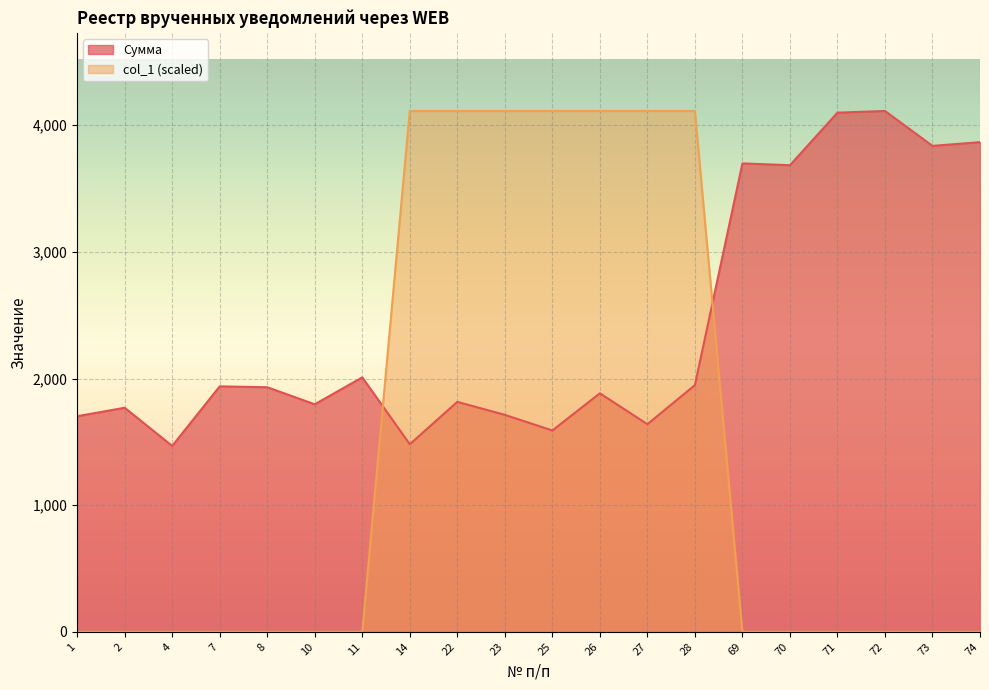

What is the average value of the col_1 series?

1439.6